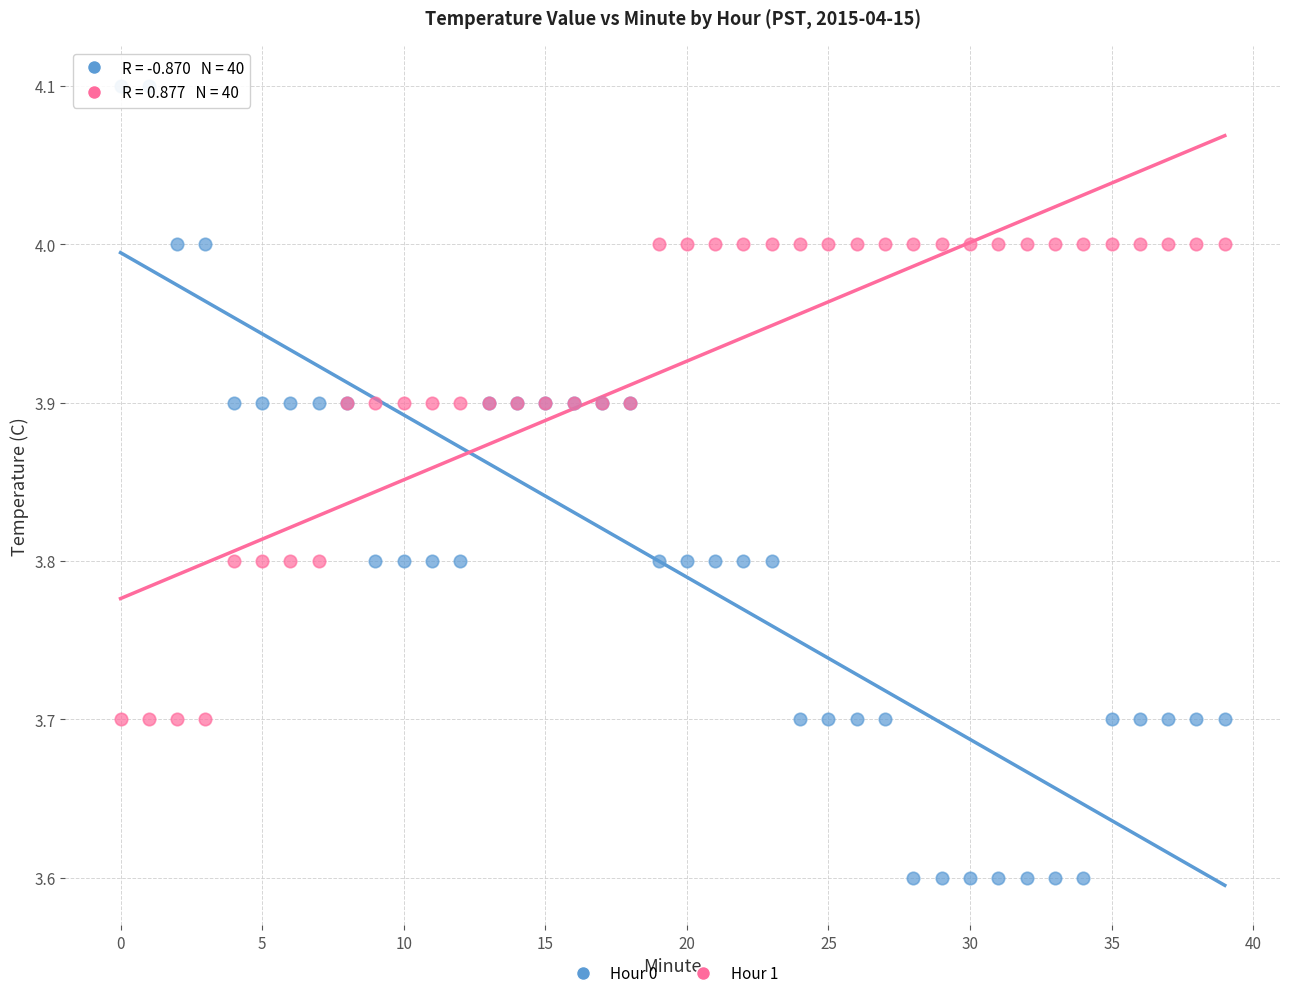

Which series has the widest spread of Y values?

Hour 0